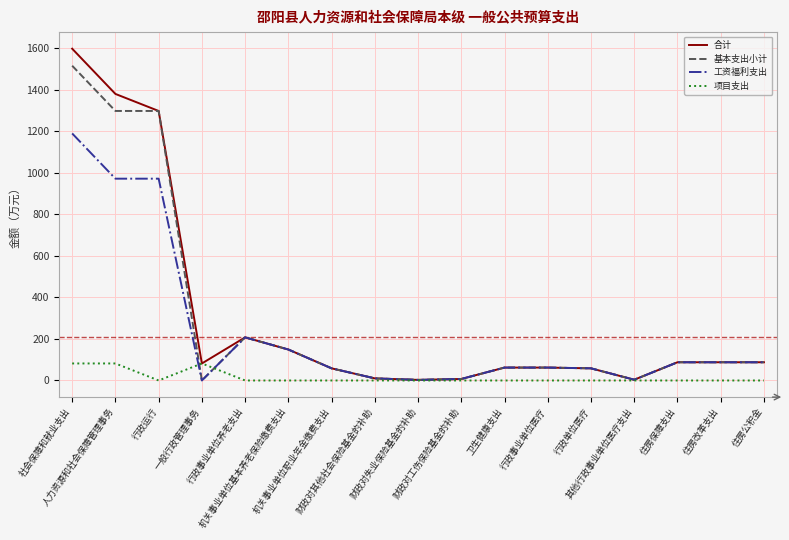

What is the greatest value displayed?

1597.5